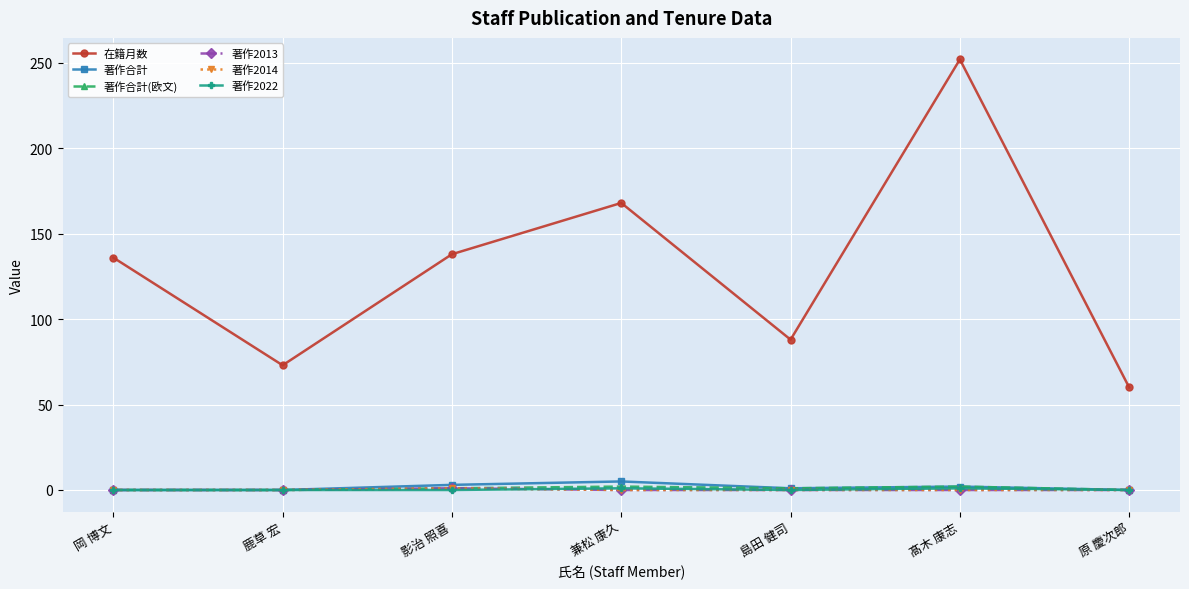

Where is the first local minimum for 著作合計?

島田 健司